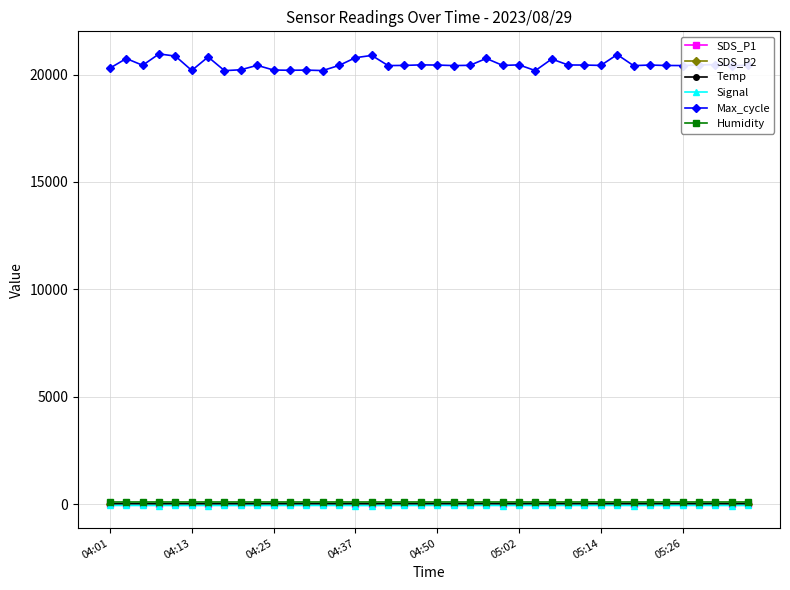

Which series has the widest spread of values?

Max_cycle